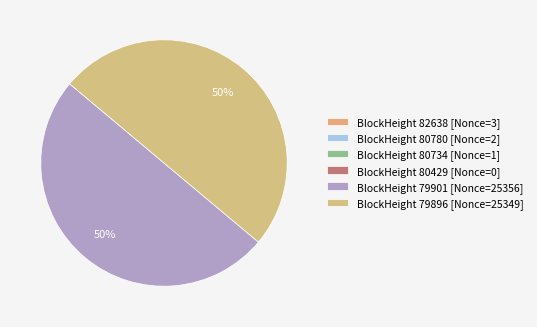

Rank the categories by value from lowest to highest.

80429 (Nonce=0), 80734 (Nonce=1), 80780 (Nonce=2), 82638 (Nonce=3), 79896 (Nonce=25349), 79901 (Nonce=25356)